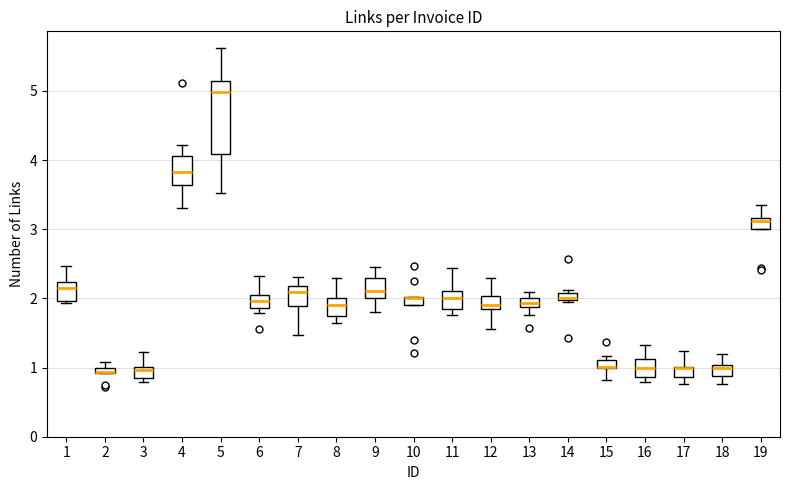

Comparing the boxes themselves (not the whiskers), which one is the tallest?

5